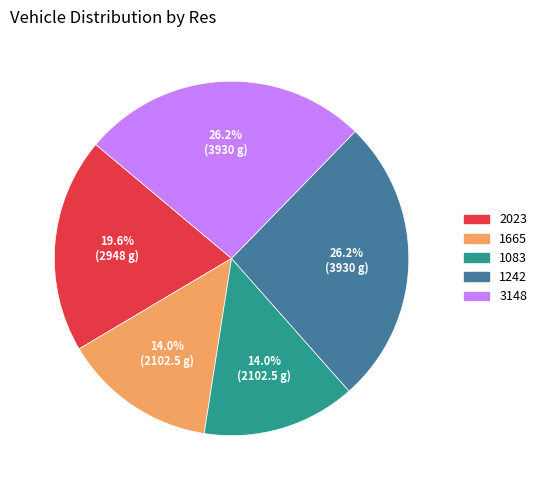

Does 1665 represent more than half of the total?

No